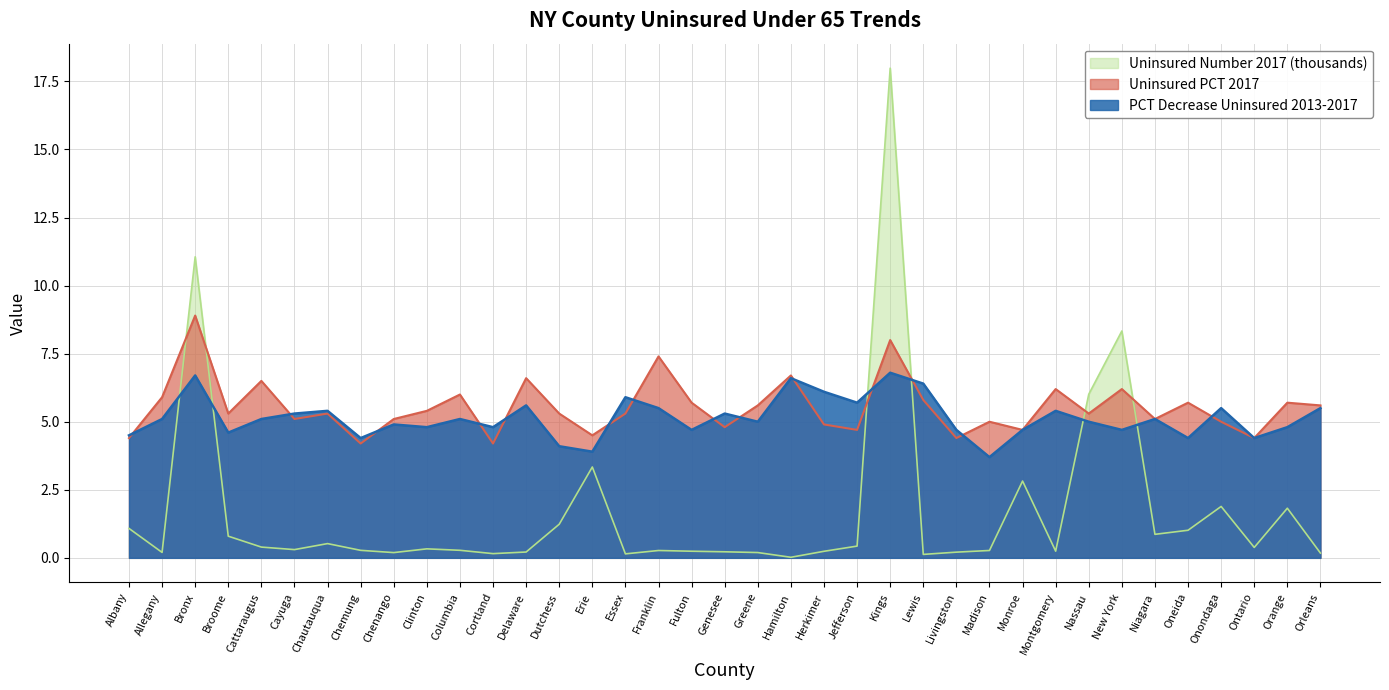

At which category is the sum across all series the highest?

Kings